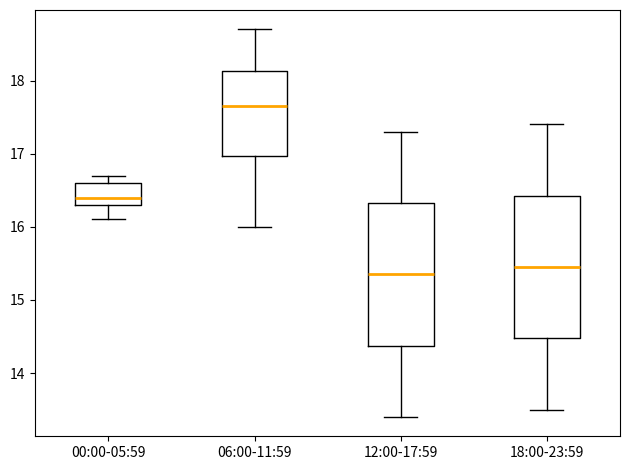

Where is the upper edge of the box for 06:00-11:59 on the y-axis? The values are not printed on the chart, so give them approximately, as read against the axis.

18.1